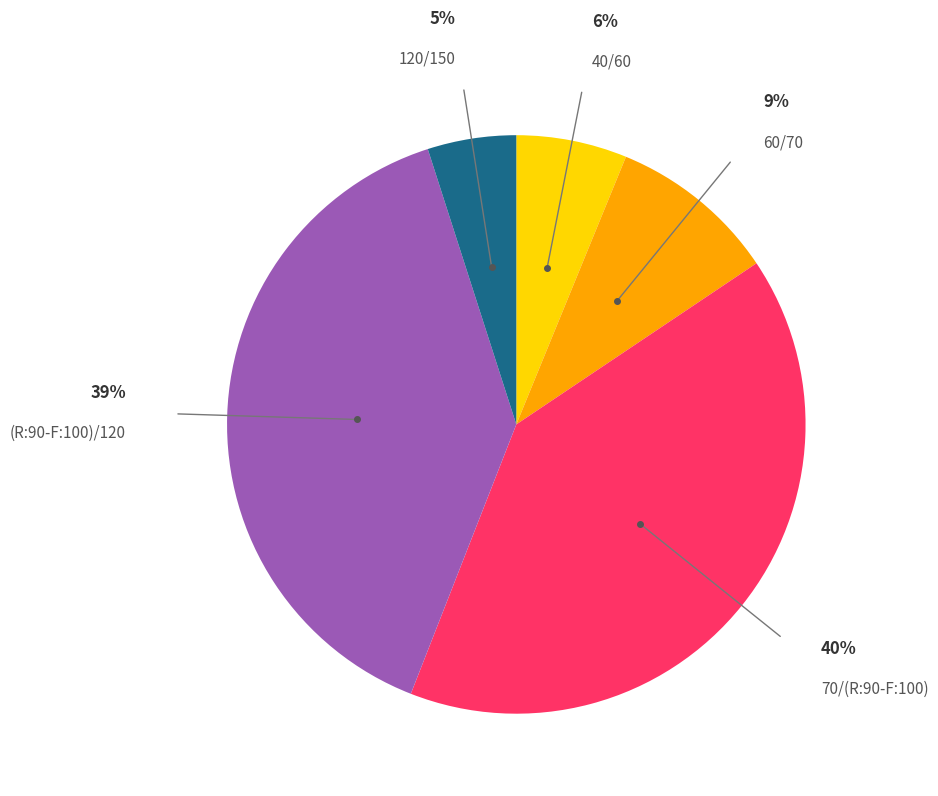

To the nearest percent, what is the average slice percentage?

20%